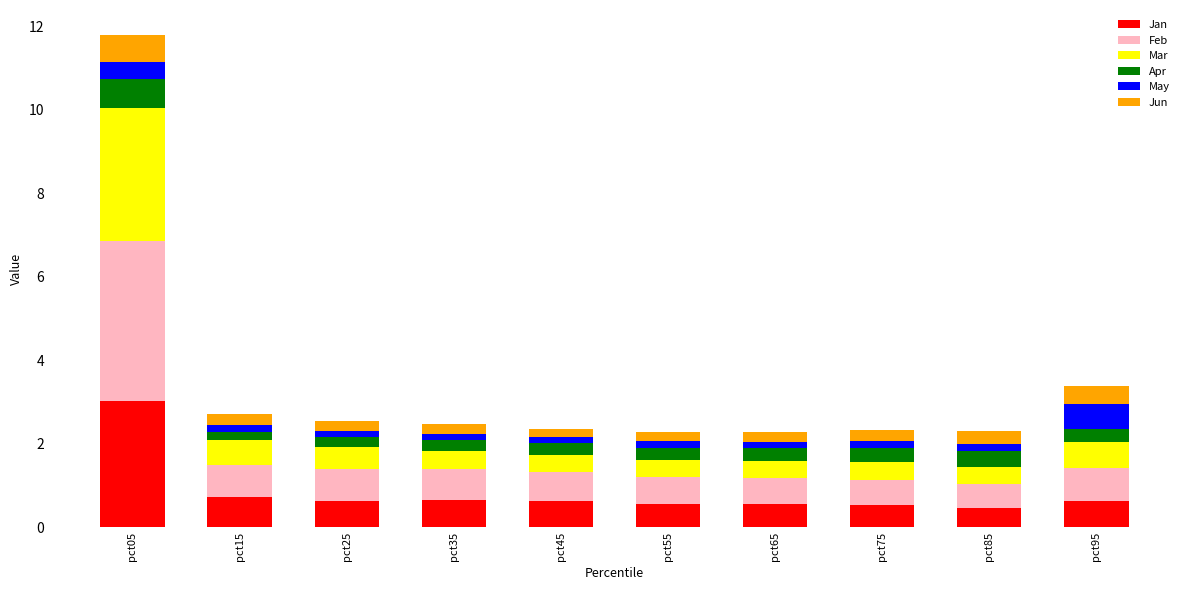

What is the lowest value of the Jan series?

0.5